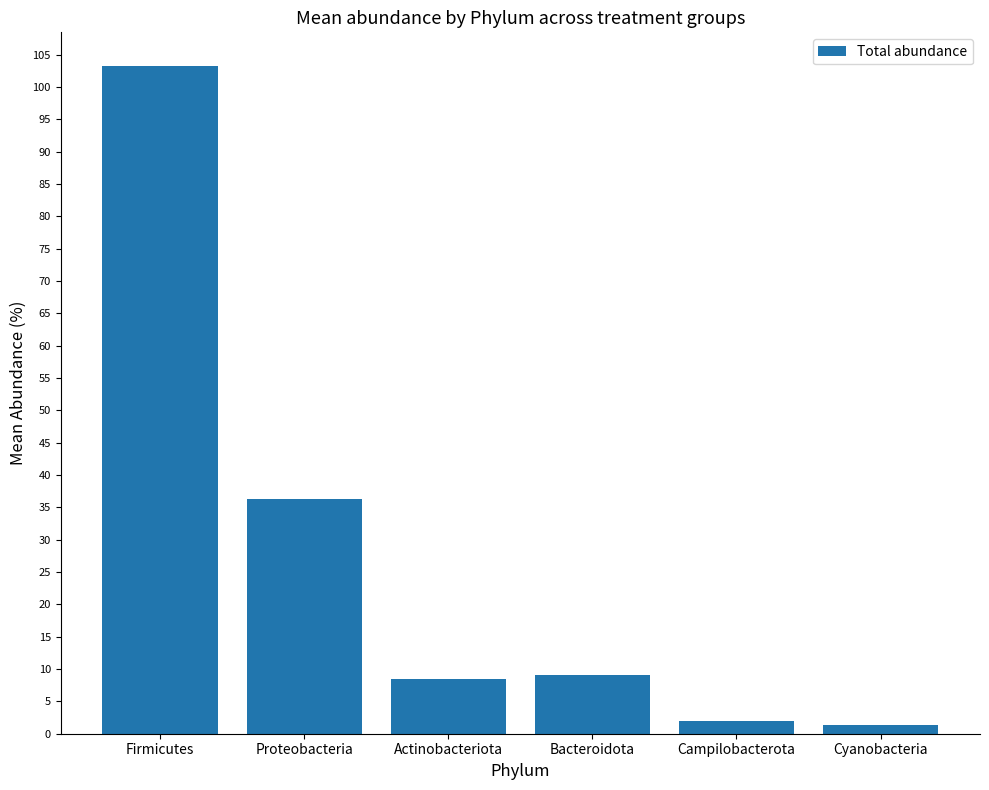

Which has a higher value, Proteobacteria or Bacteroidota?

Proteobacteria